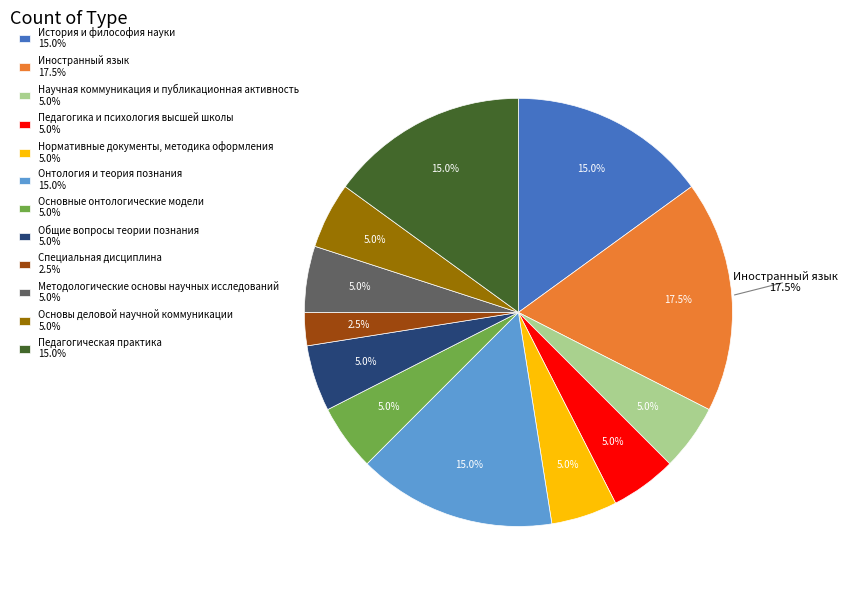

How many slices are in this pie chart?

12